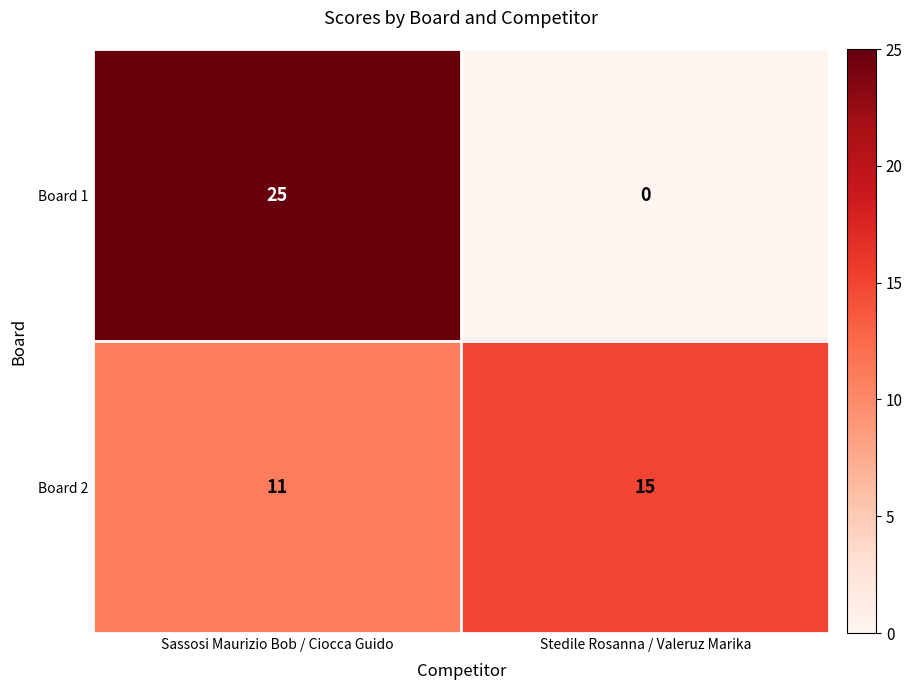

What is the difference between the Board 2 values at Stedile Rosanna / Valeruz Marika and Sassosi Maurizio Bob / Ciocca Guido?

4